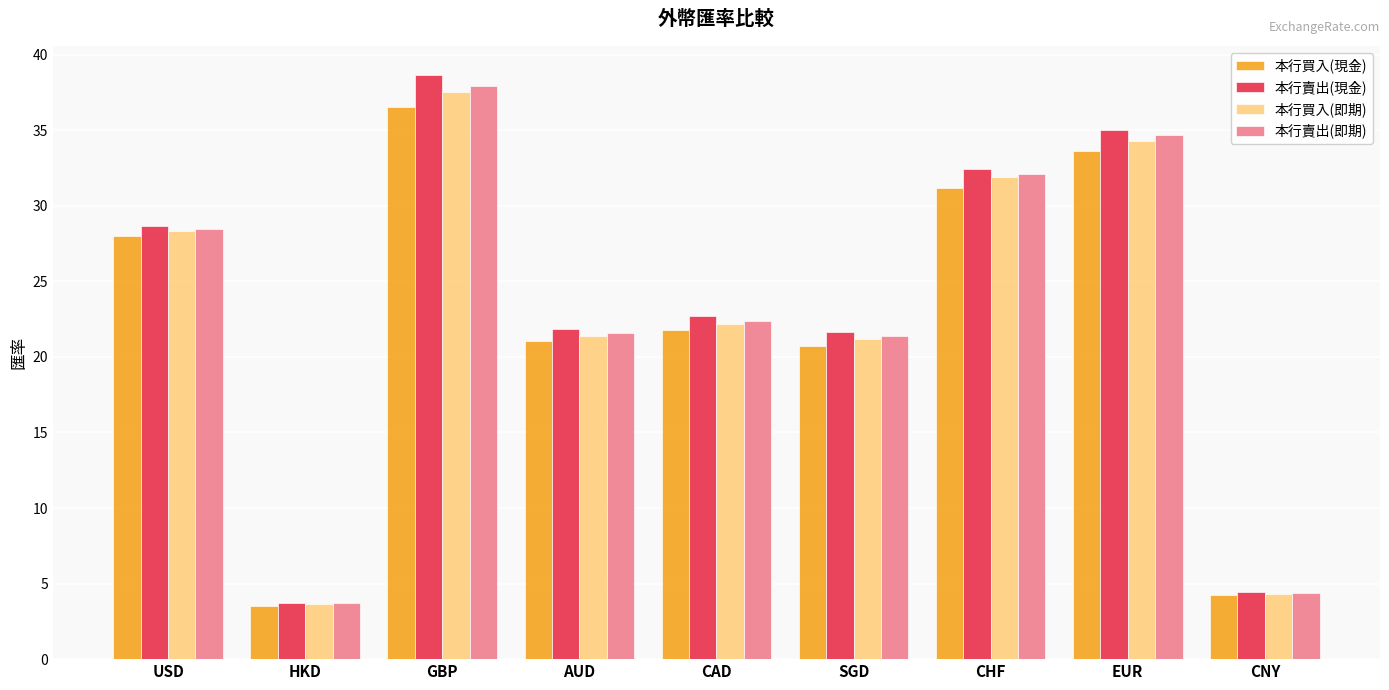

True or false: 本行買入(即期) has a value of 3.6 at HKD.

True